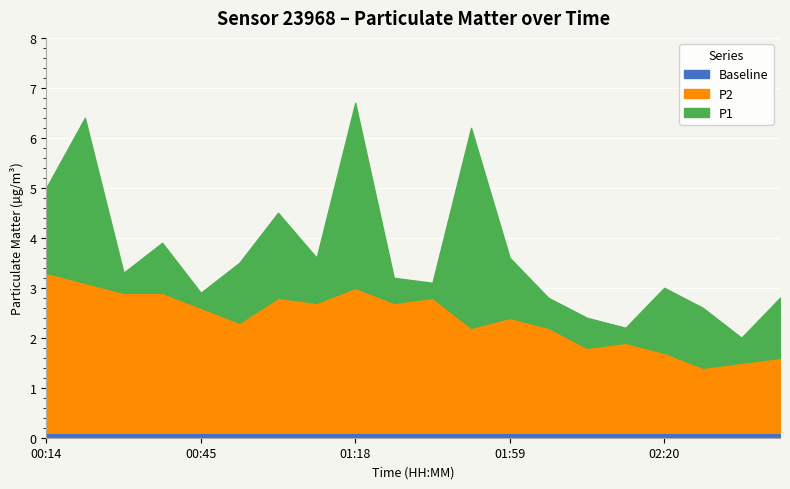

What is the sum of the Baseline values at 00:52 and 01:56?

0.2